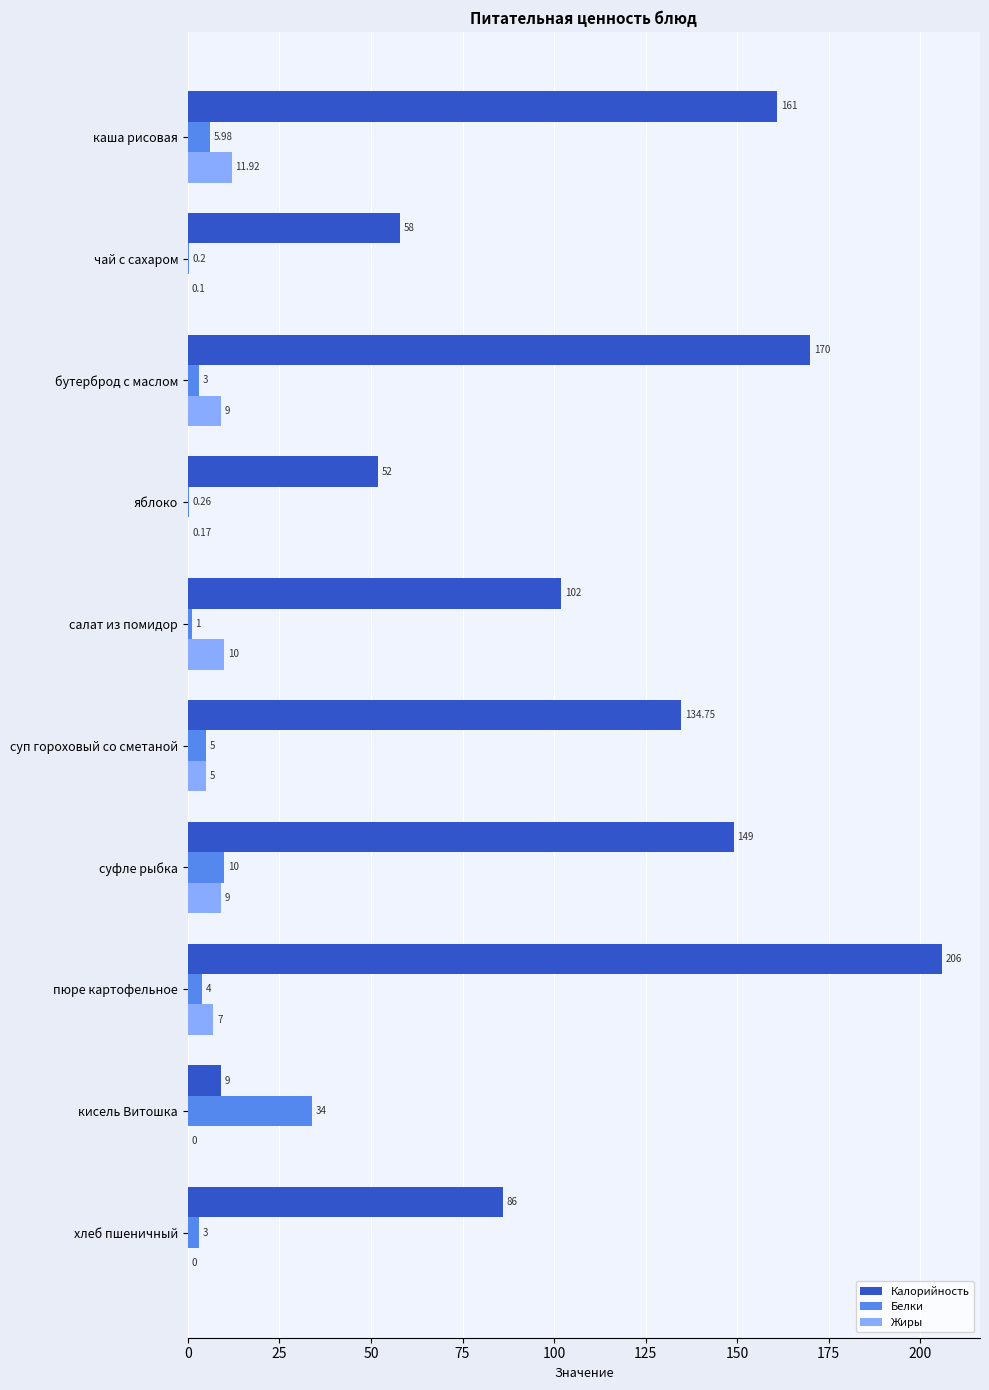

What is the average value of the Белки series?

6.6